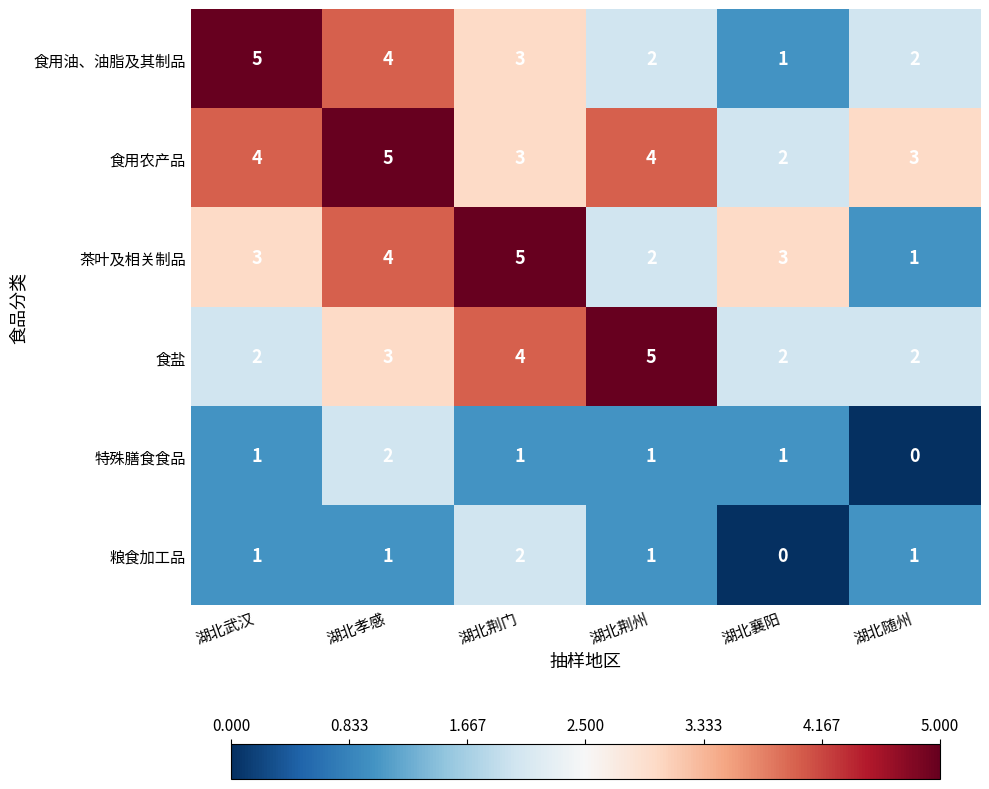

At how many categories does at least one series exceed 2?

6